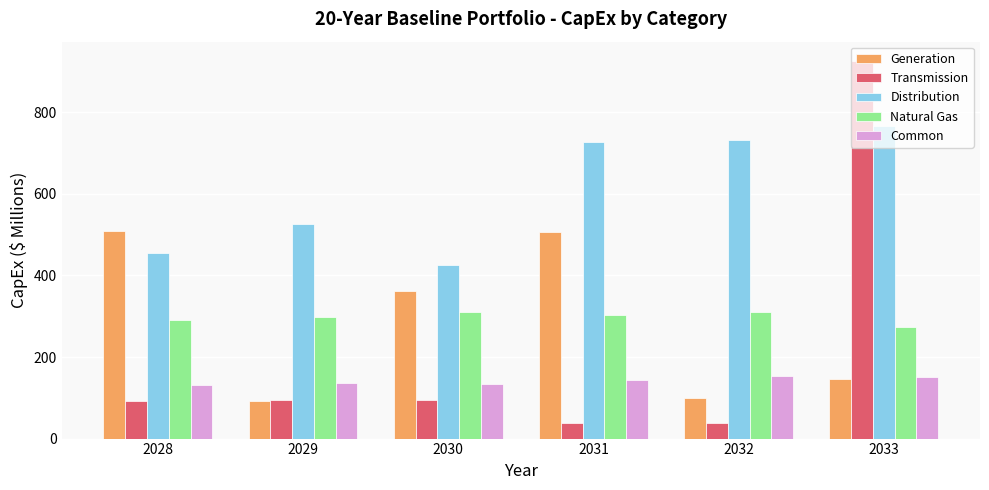

Which label corresponds to the largest value in the chart?

2033